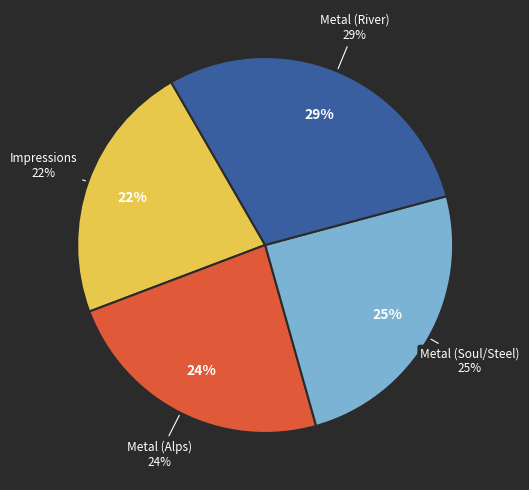

Is there a majority slice in this chart?

No